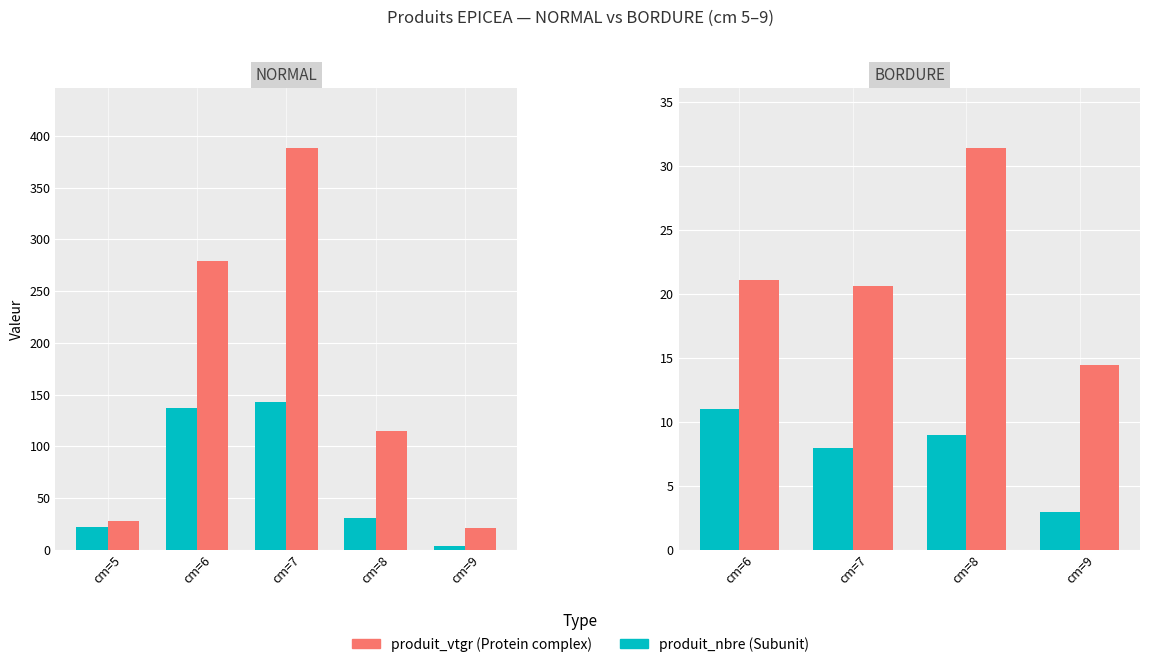

What are all the series names shown in the legend?

produit_nbre, produit_vtgr